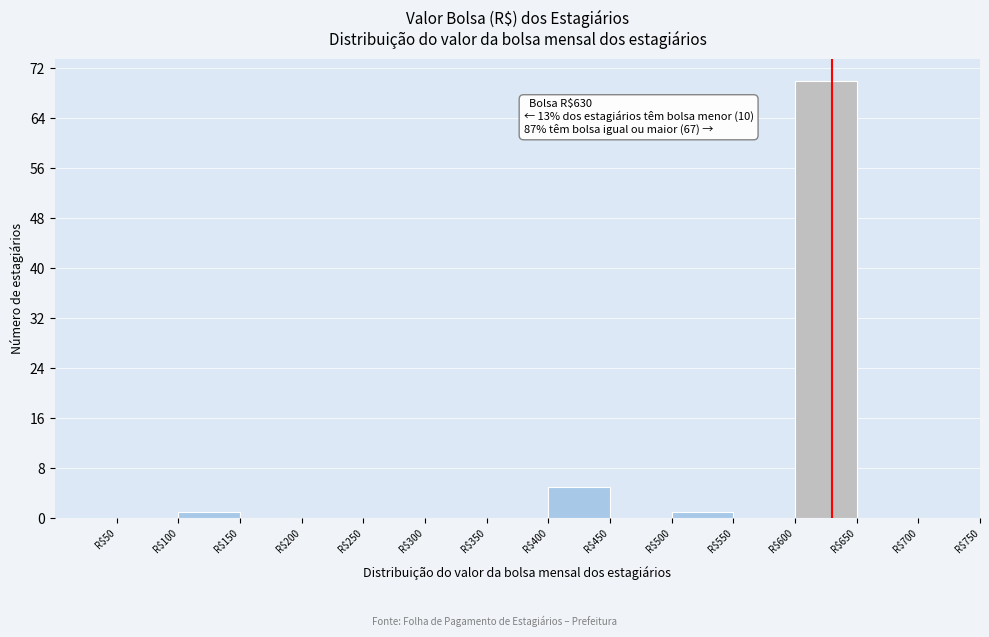

Which range on the x-axis has the tallest bar?

600 to 650